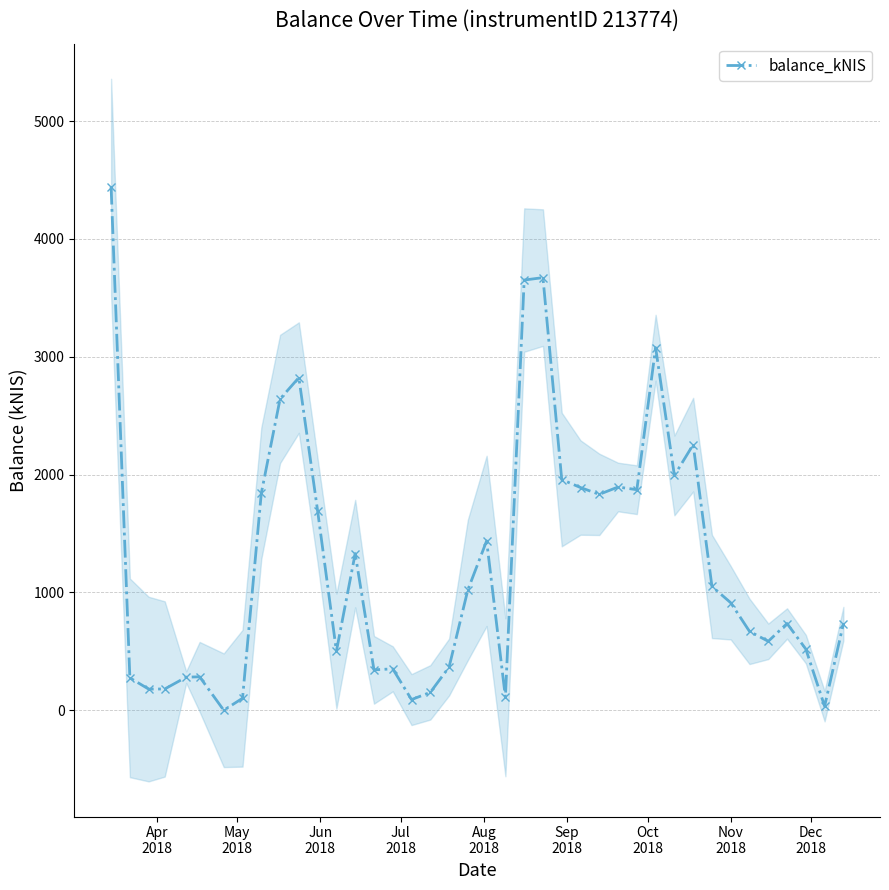

Reading left to right, what are all the values shown in this chart?

4442.9	274.9	179.7	180.7	280.9	283.8	0.0	101.9	1842.2	2642.1	2823.2	1690.9	502.1	1329.6	343.0	351.4	90.6	151.8	366.5	1021.5	1437.4	110.1	3651.1	3671.8	1958.1	1890.1	1832.4	1894.6	1871.9	3077.3	1993.1	2254.2	1050.7	912.3	669.6	585.2	736.3	519.0	34.6	734.3